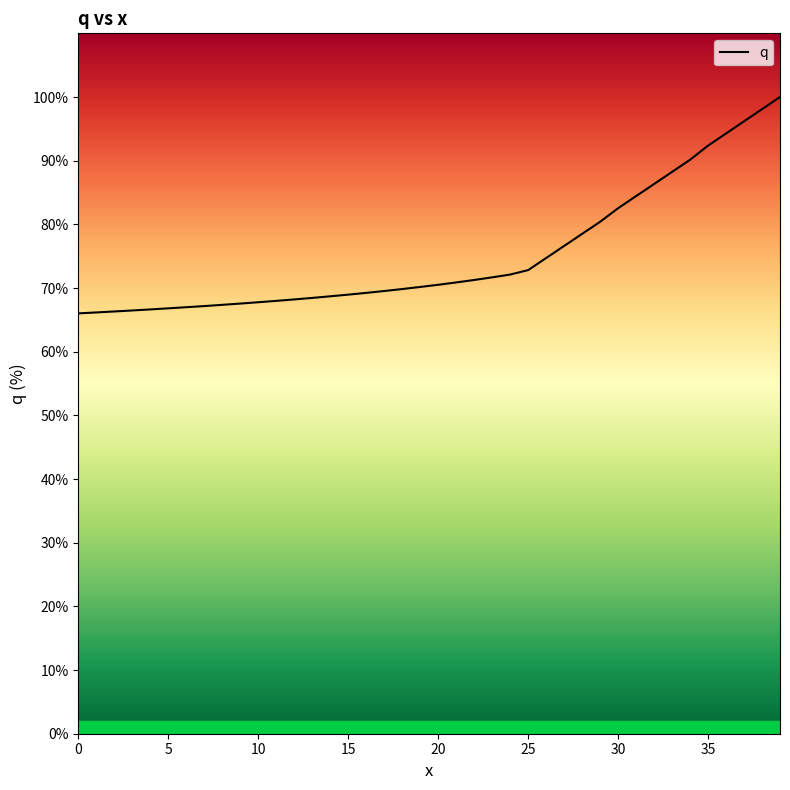

What is the average value?

75.2